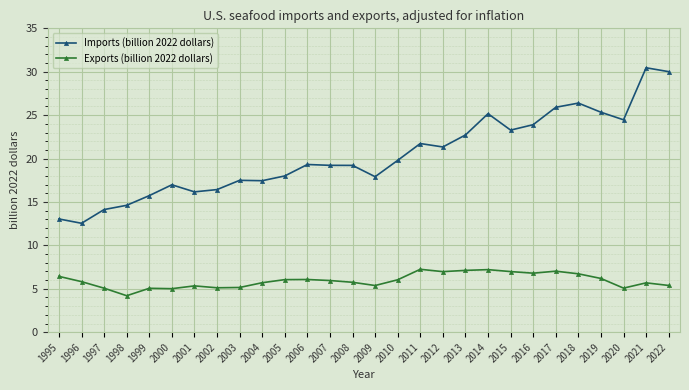

Which series has the widest spread of values?

Imports (billion 2022 dollars)